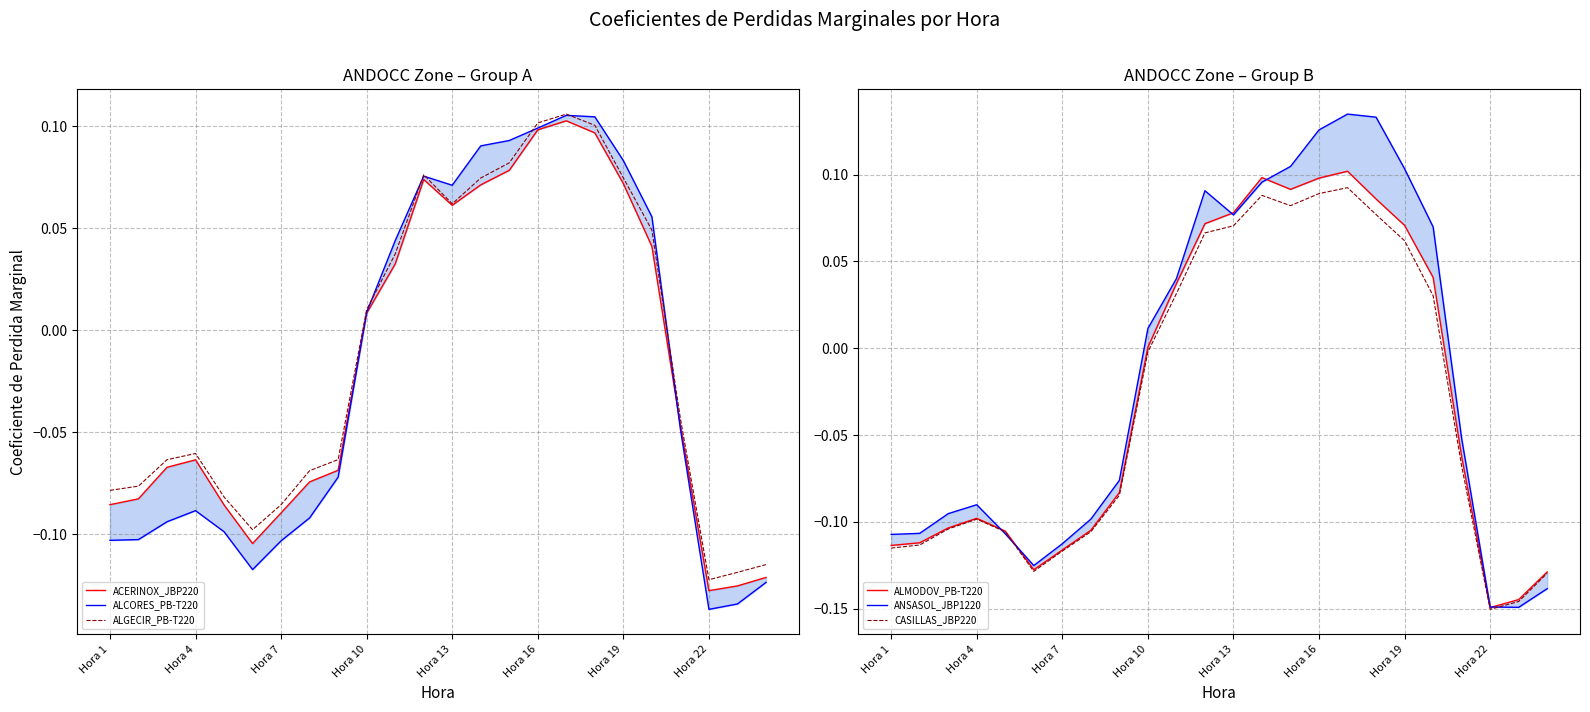

At which label is ALGECIR_PB-T220 closest to 0?

Hora 10